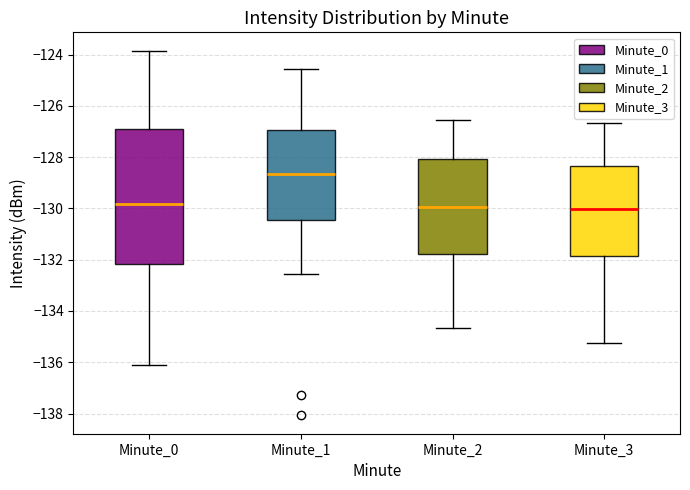

Reading left to right, read every box against the y-axis: the position of its median line, the range the box covers, and the ends of its whiskers. The values are not printed on the chart, so give them approximately, as read against the axis.

Minute_0: median -129.8, box -132.2 to -127.0, whiskers -136.2 to -123.8
Minute_1: median -128.6, box -130.4 to -127.0, whiskers -132.6 to -124.6
Minute_2: median -130.0, box -131.8 to -128.0, whiskers -134.6 to -126.6
Minute_3: median -130.0, box -131.8 to -128.4, whiskers -135.2 to -126.6